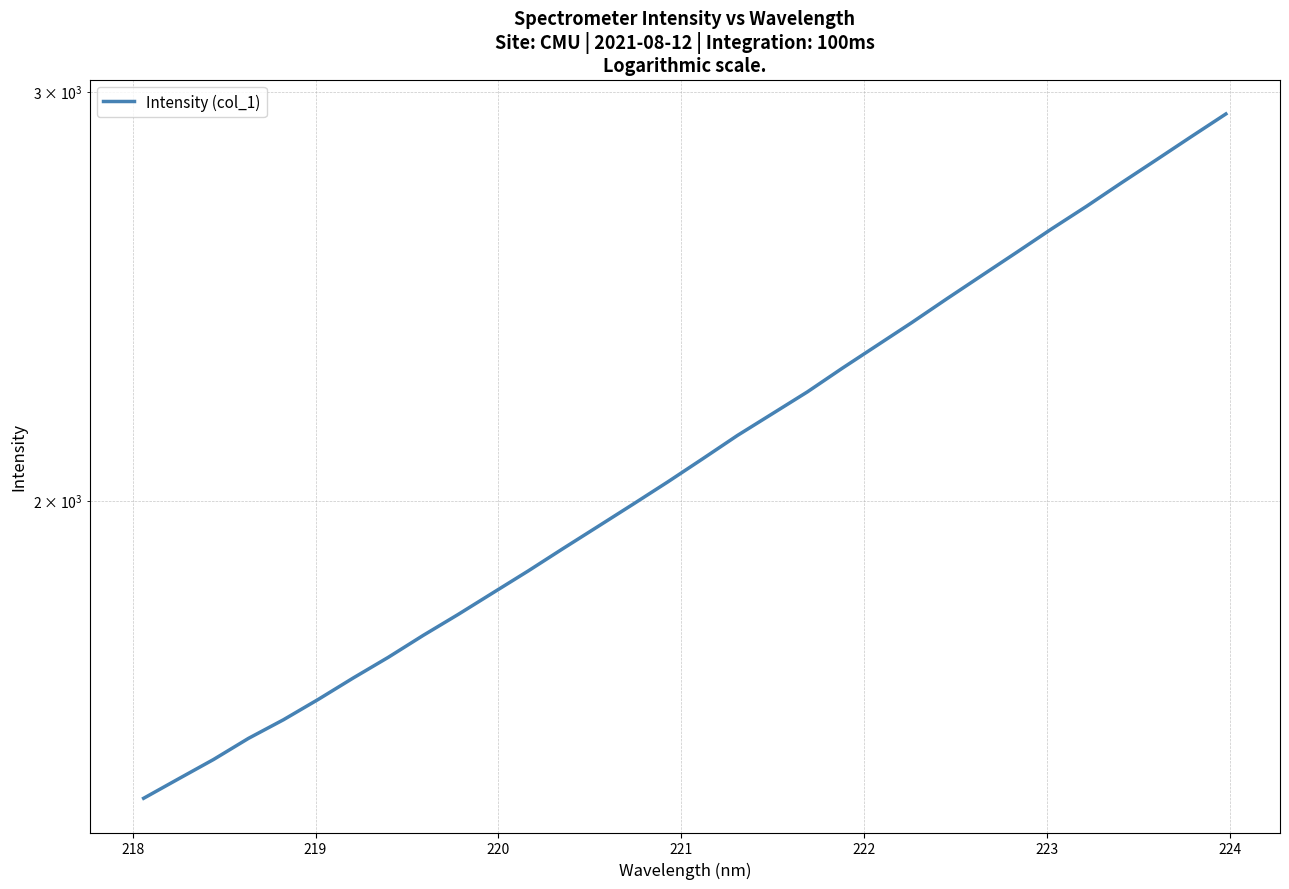

True or false: the data shows 2901.0 at 15.

False